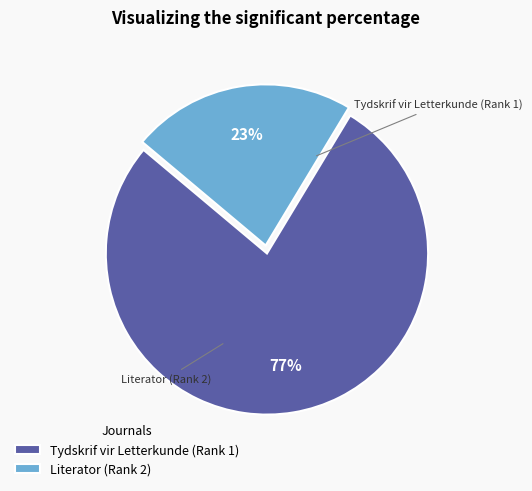

Which category has the biggest portion of the pie?

Tydskrif vir Letterkunde (Rank 1)